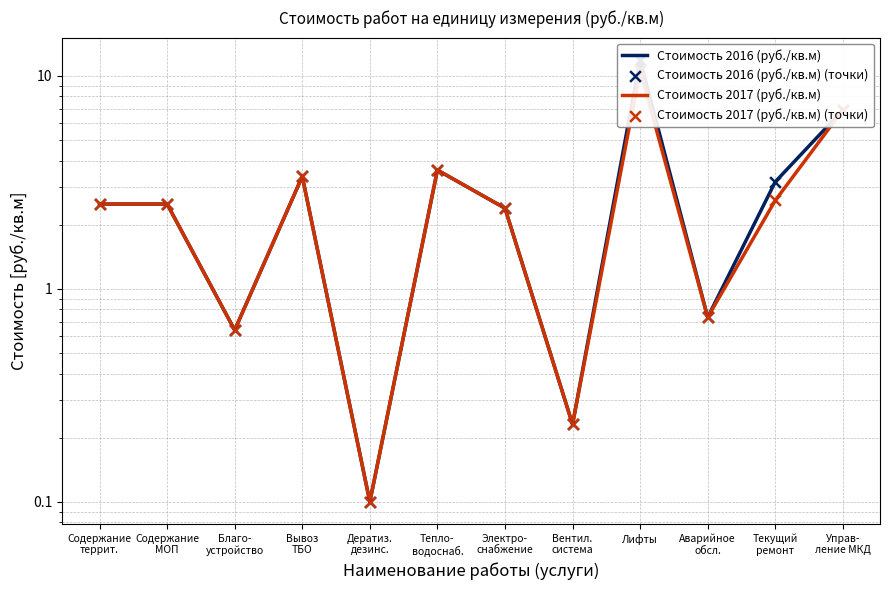

What are all the series names shown in the legend?

Стоимость 2016 (руб./кв.м), Стоимость 2017 (руб./кв.м), Стоимость 2016 (руб./кв.м) (точки), Стоимость 2017 (руб./кв.м) (точки)